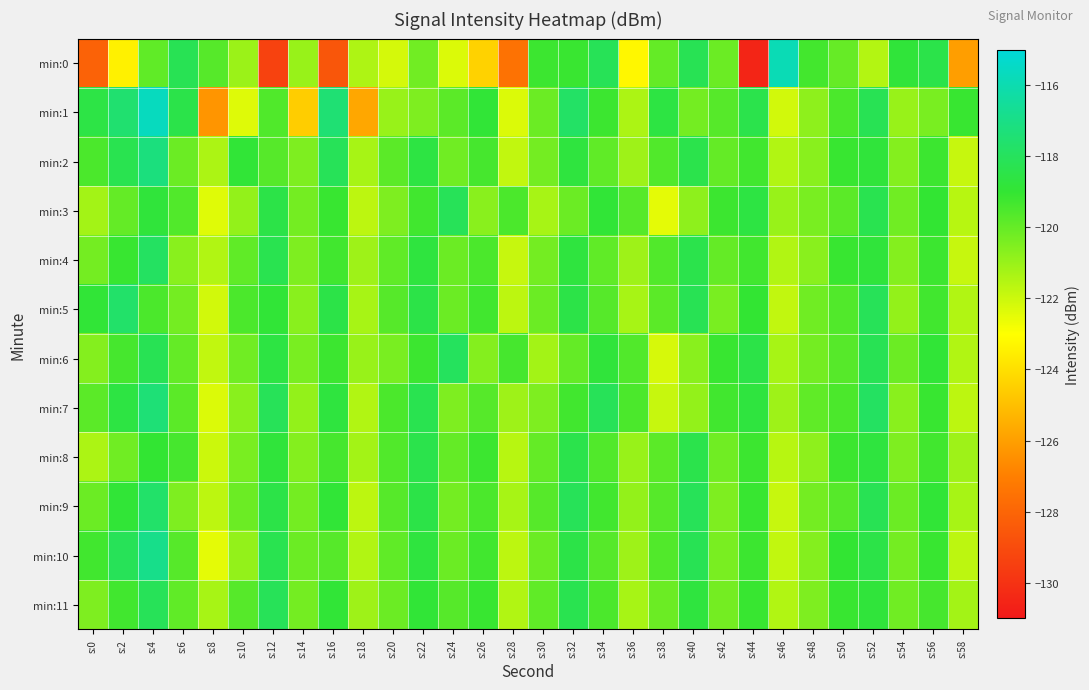

Rank the series at s:36 from lowest to highest value.

min:0, min:1, min:5, min:11, min:2, min:4, min:10, min:8, min:9, min:3, min:6, min:7